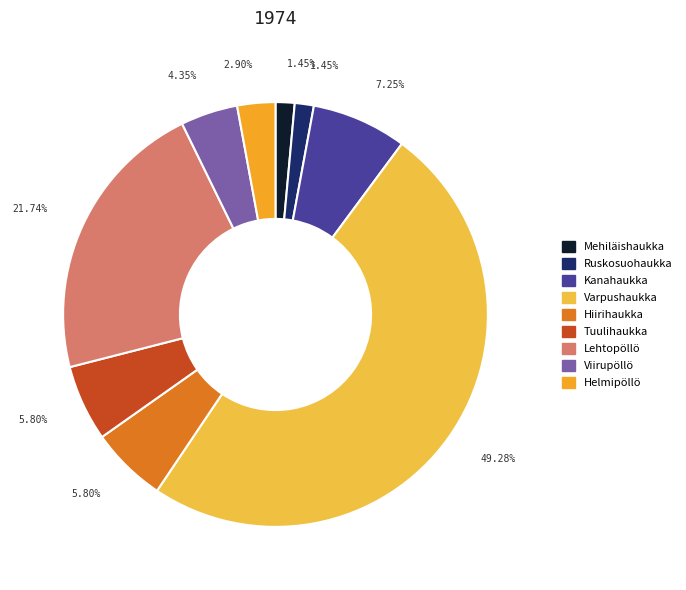

What is the largest slice in the pie chart?

Varpushaukka